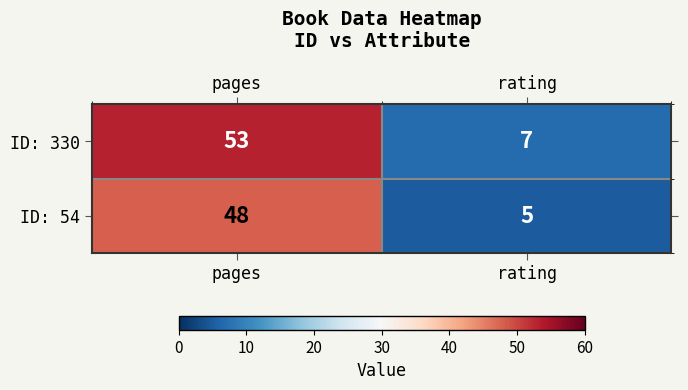

What is the minimum value shown in the chart?

5